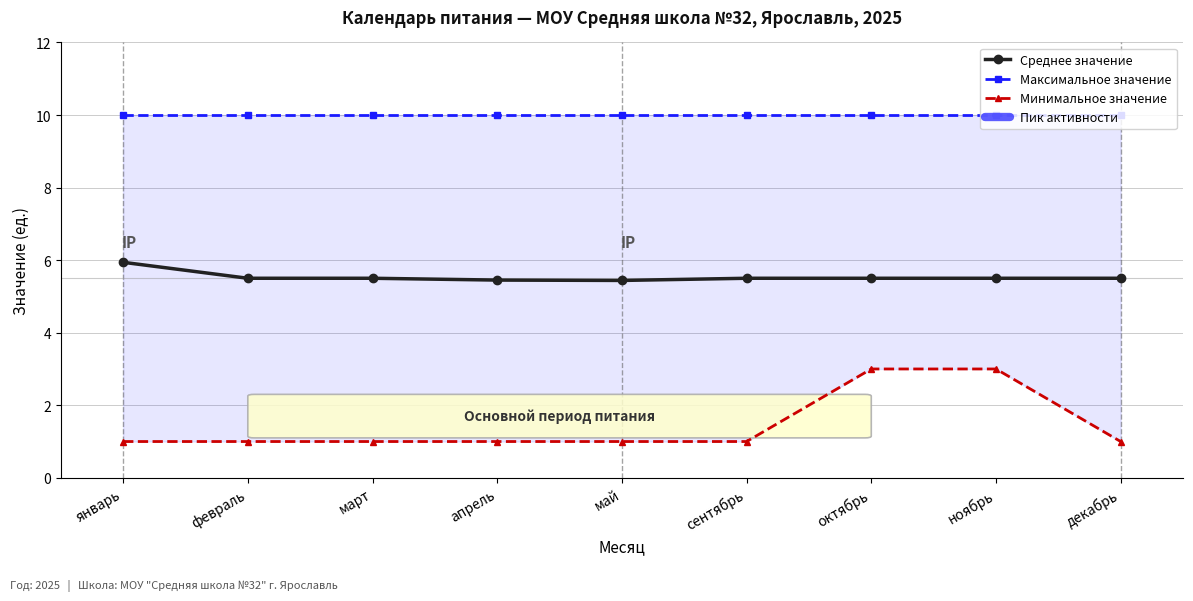

List the series in order of their peak value, highest first.

Максимальное значение, Среднее значение, Минимальное значение